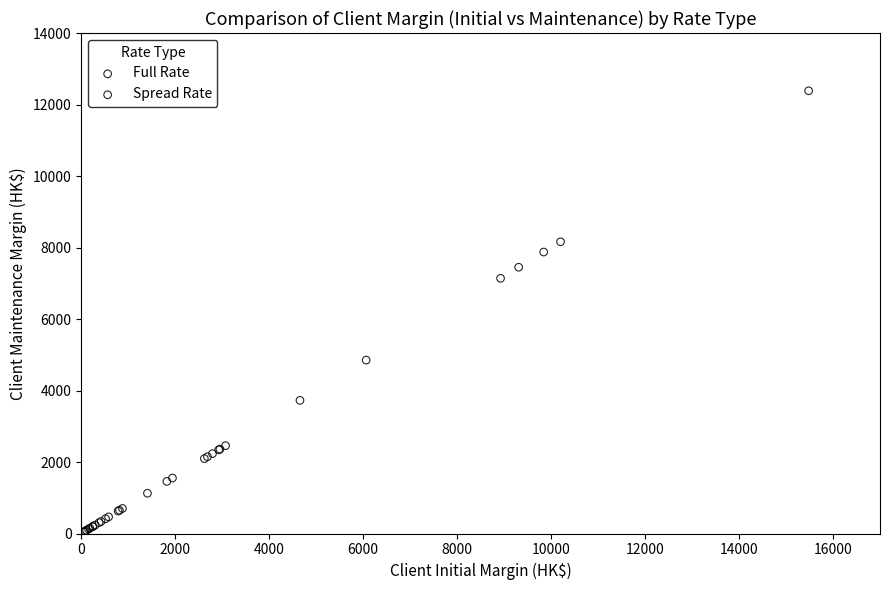

Which series contains the highest Y value?

Full Rate